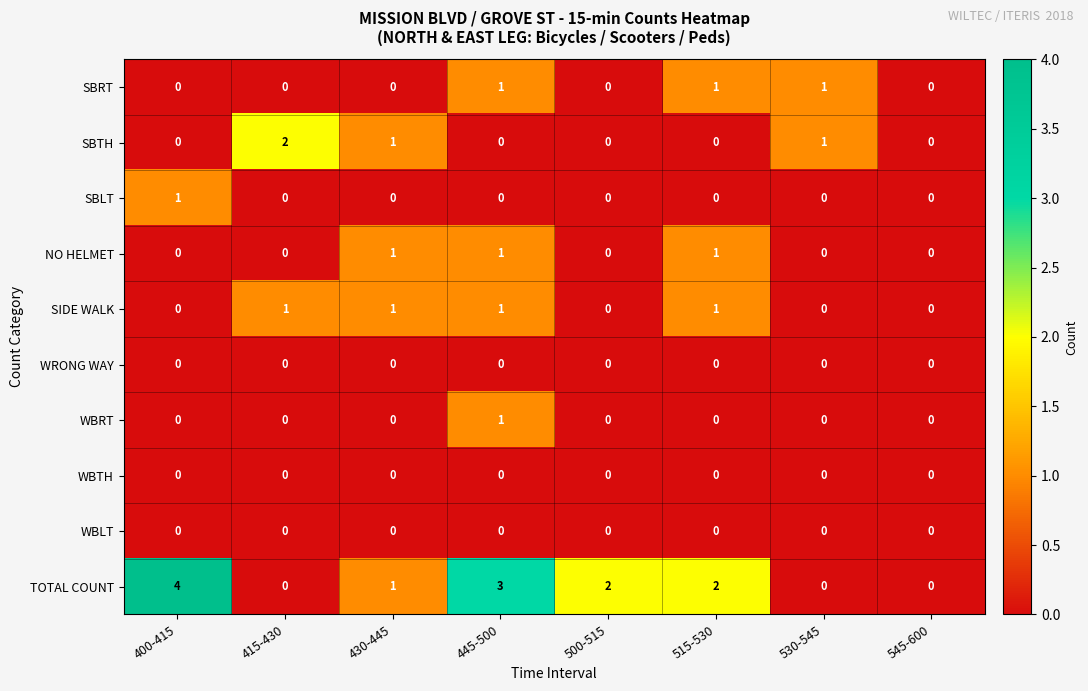

At which category does the chart reach its peak across all series?

400-415